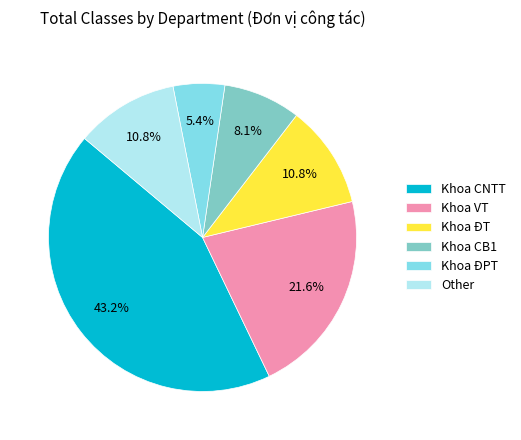

Which has a higher value, Khoa CB1 or Other?

Other